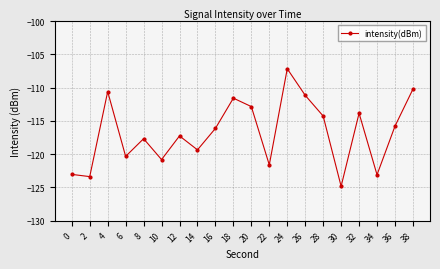

Where is the first local minimum?

2